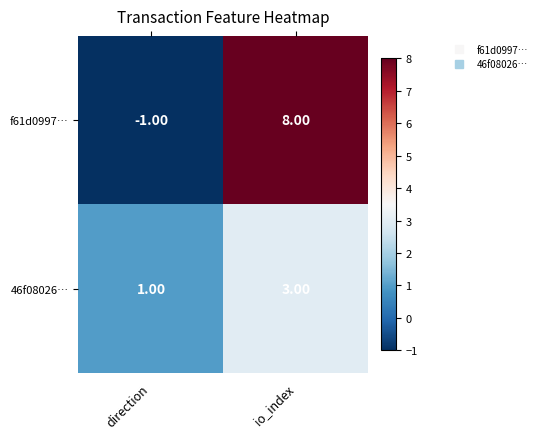

Rank the series by their maximum value, from lowest to highest.

46f08026…, f61d0997…